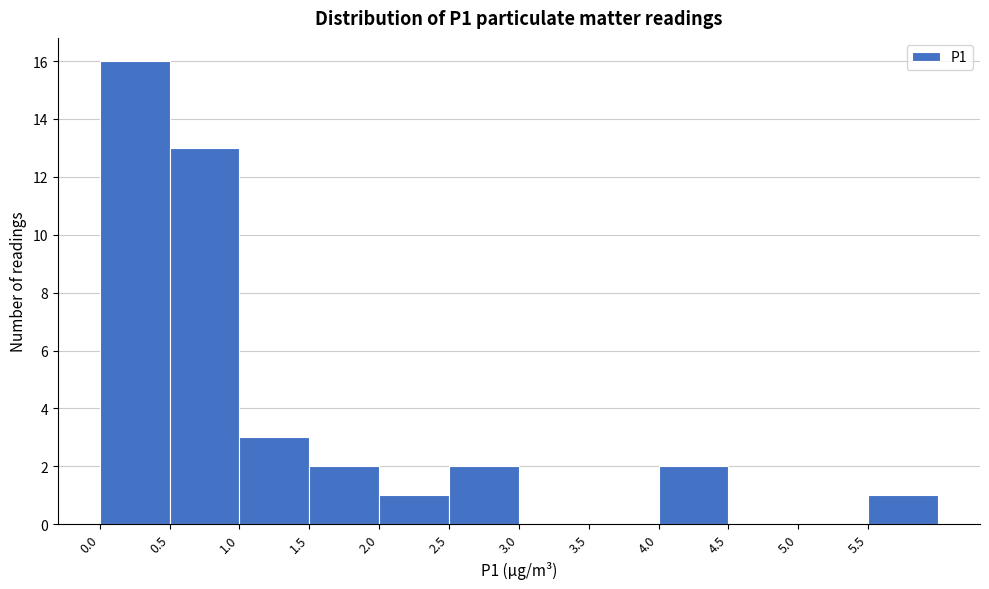

Reading left to right, transcribe this chart: for each bar, give the range it covers on the x-axis and its height. The values are not printed on the chart, so give them approximately, as read against the axis.

0.0 to 0.5: 16
0.5 to 1.0: 13
1.0 to 1.5: 3
1.5 to 2.0: 2
2.0 to 2.5: 1
2.5 to 3.0: 2
3.0 to 3.5: 0
3.5 to 4.0: 0
4.0 to 4.5: 2
4.5 to 5.0: 0
5.0 to 5.5: 0
5.5 to 6.0: 1